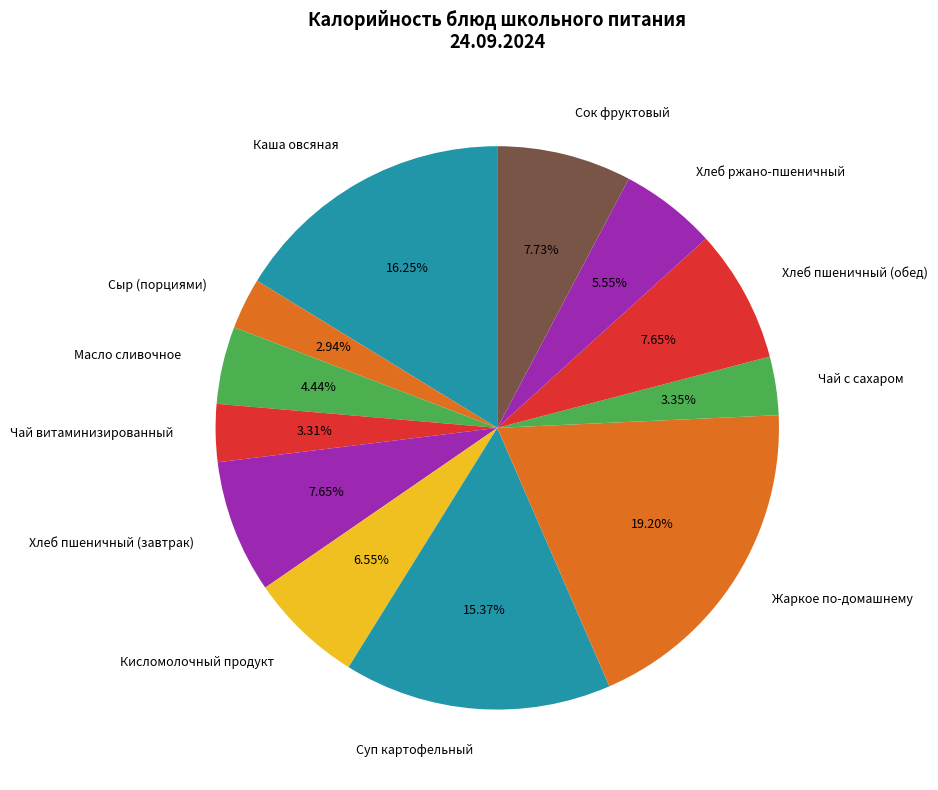

Is there any slice that represents more than half of the pie?

No